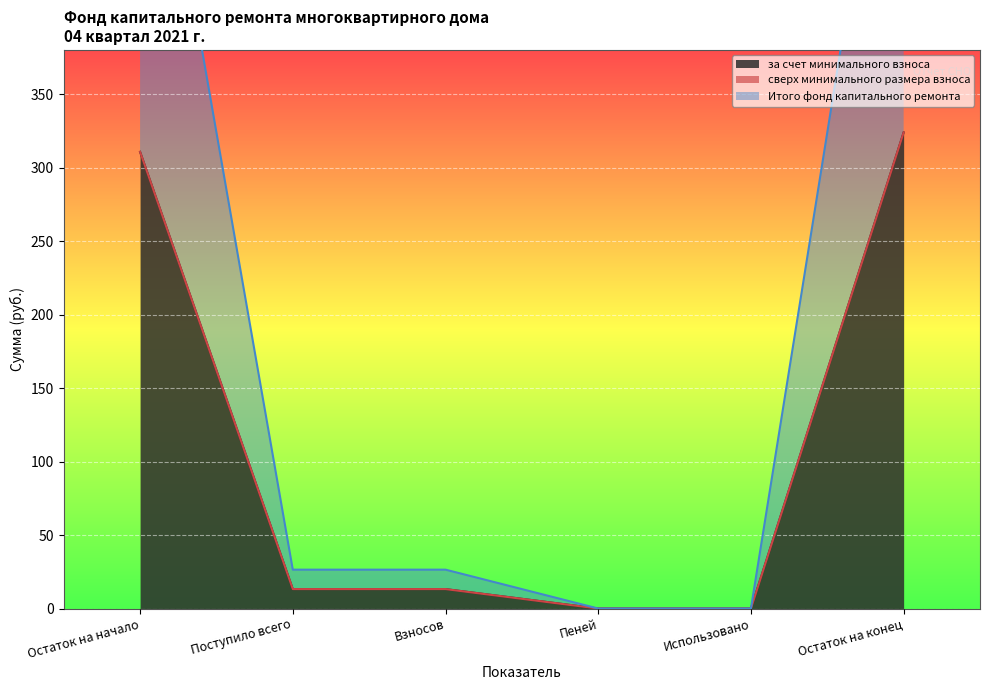

Does the chart display data point markers on the line(s)?

No